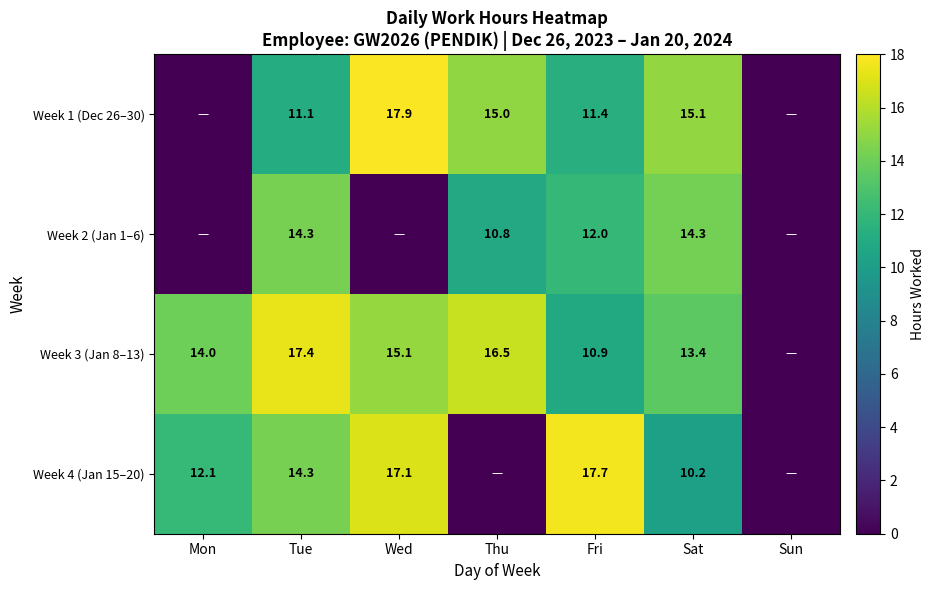

What is the difference between the highest and lowest values at Fri?

6.8